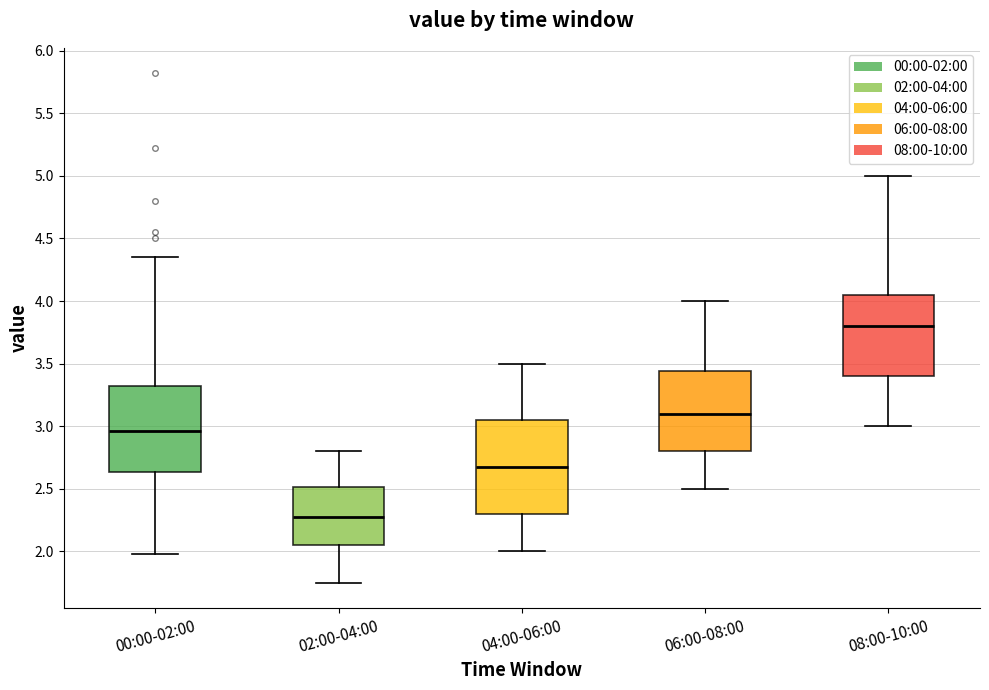

Which box is the tallest, from its lower edge to its upper edge?

04:00-06:00